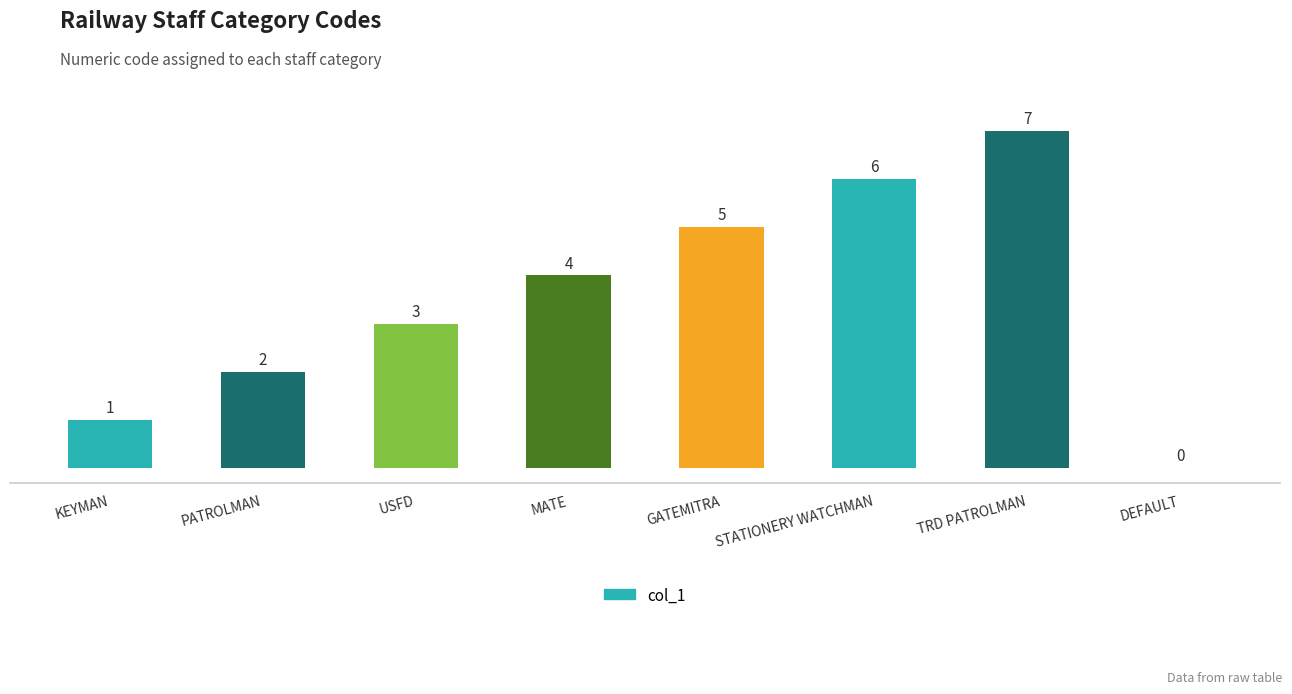

Is it true that the value at KEYMAN is 2?

False